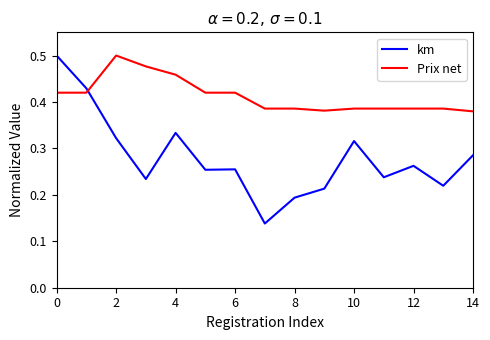

Which series has the widest spread of values?

km